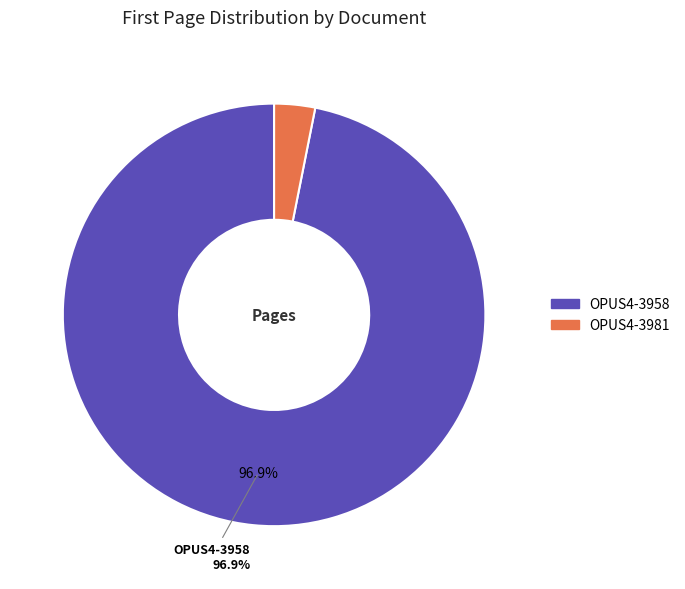

What is the smallest slice in the pie chart?

OPUS4-3981